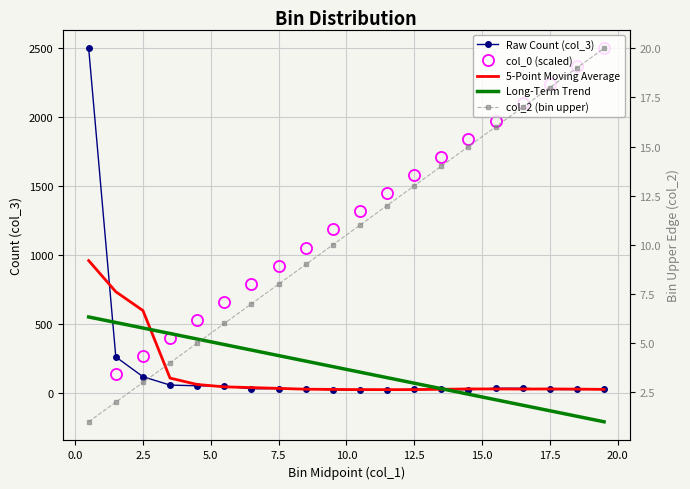

What is the greatest value displayed?

2501.0